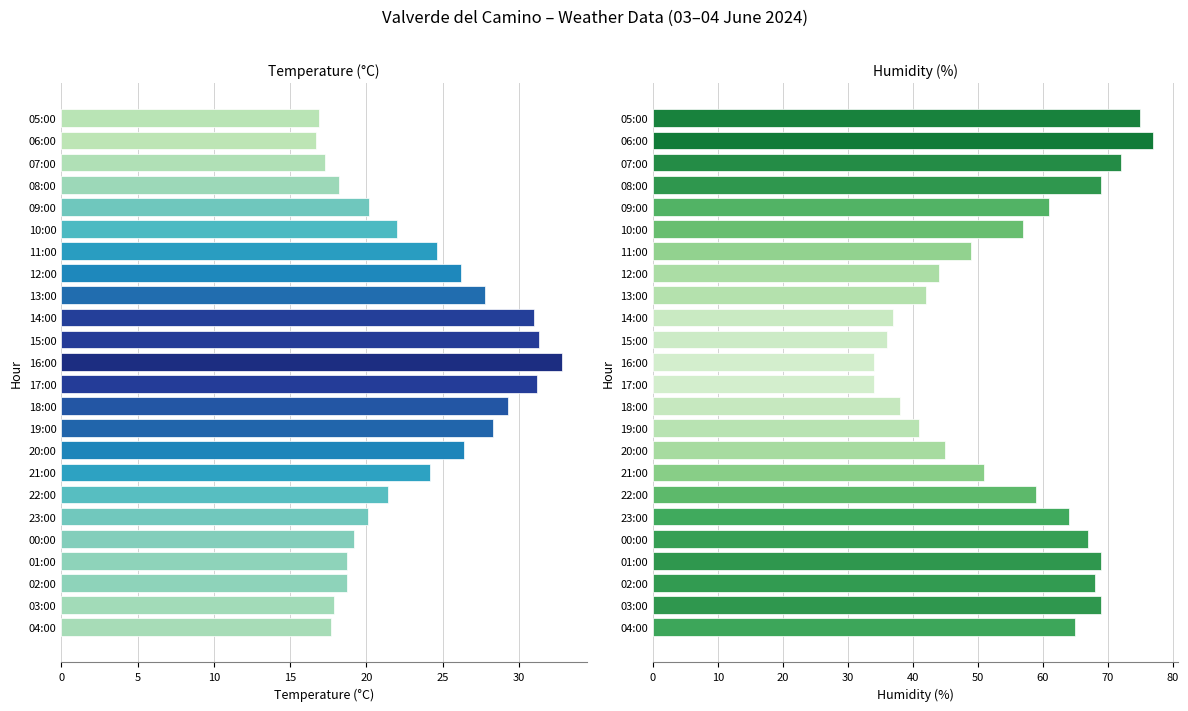

The value of Temperature (°C) at 14:00 is 31.0. True or false?

True